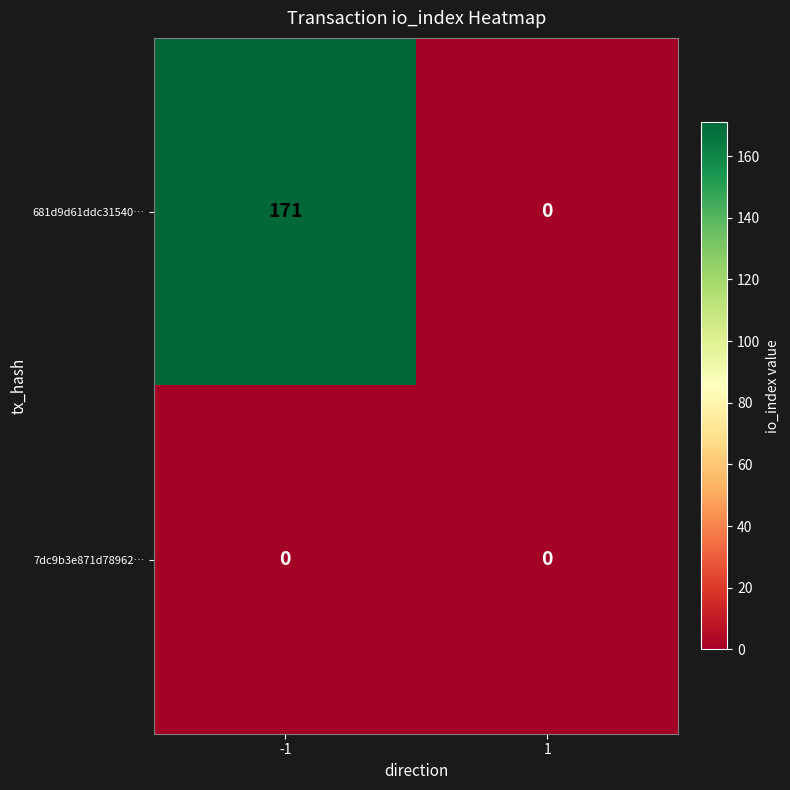

What is the difference between the maximum and minimum values in the 681d9d61ddc31540… series?

171